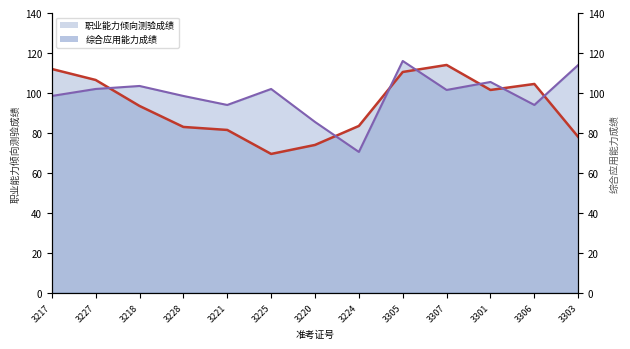

Between which two adjacent categories do 综合应用能力成绩 and 职业能力倾向测验成绩 first intersect?

3227 and 3218